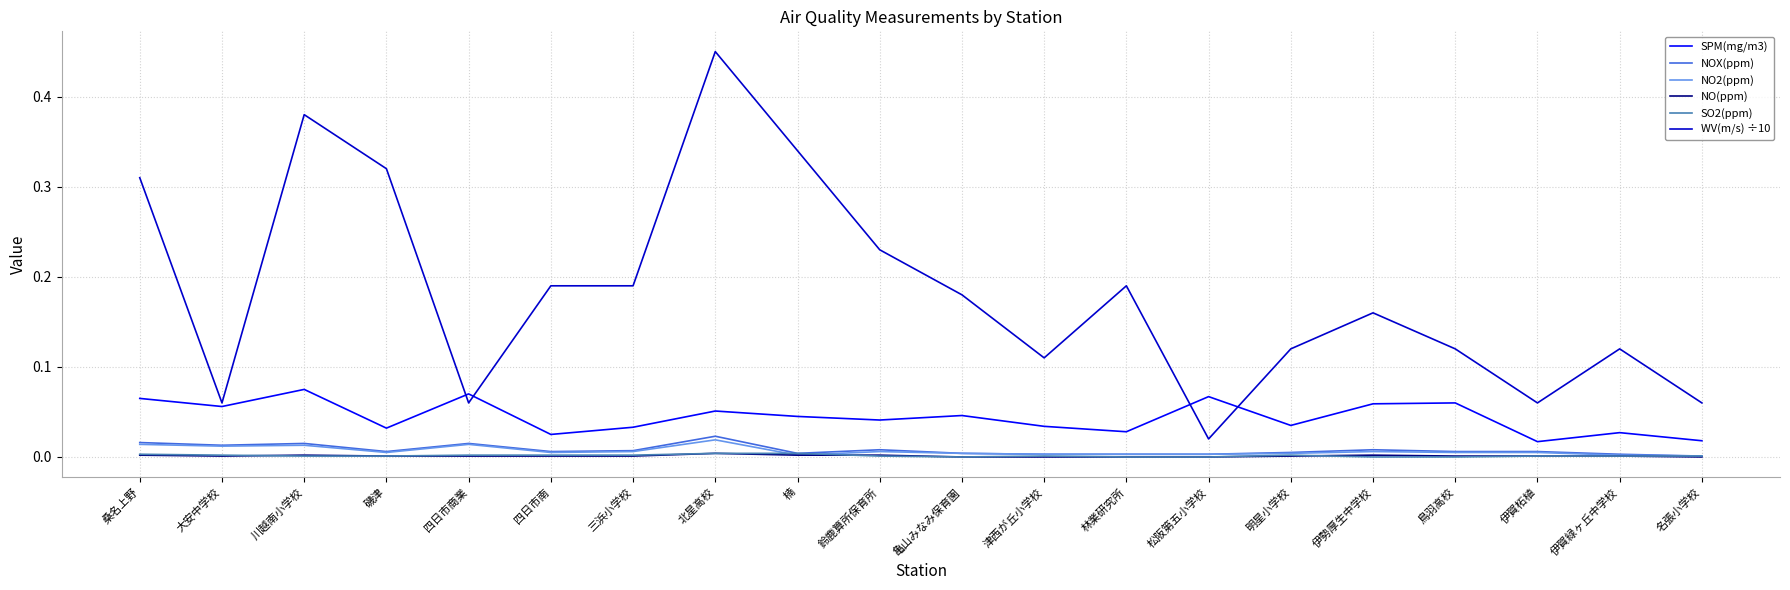

Which series has the largest range (max minus min)?

WV(m/s) ÷10